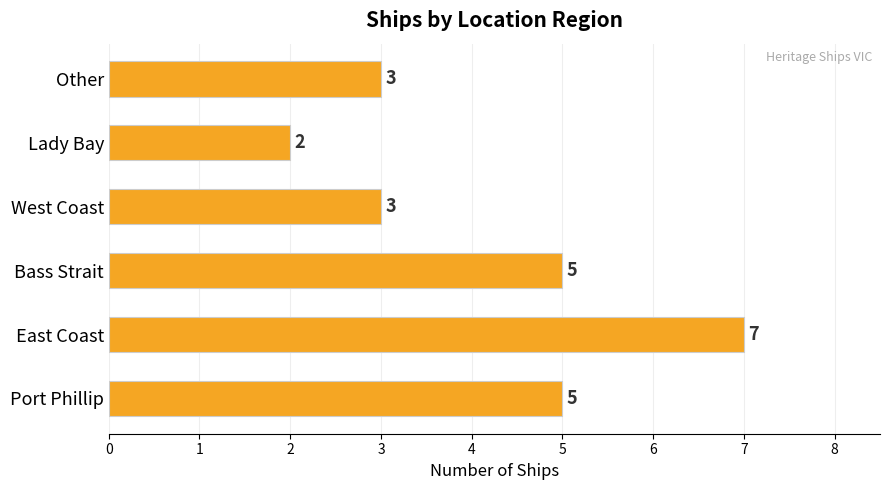

What is the greatest value displayed?

7